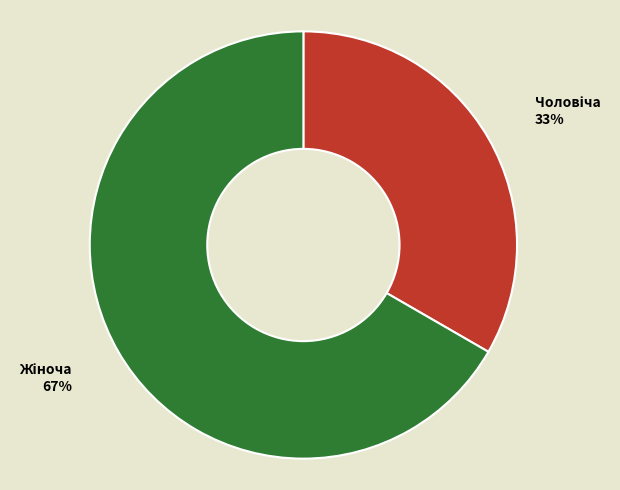

To the nearest percent, what is the average slice percentage?

50%